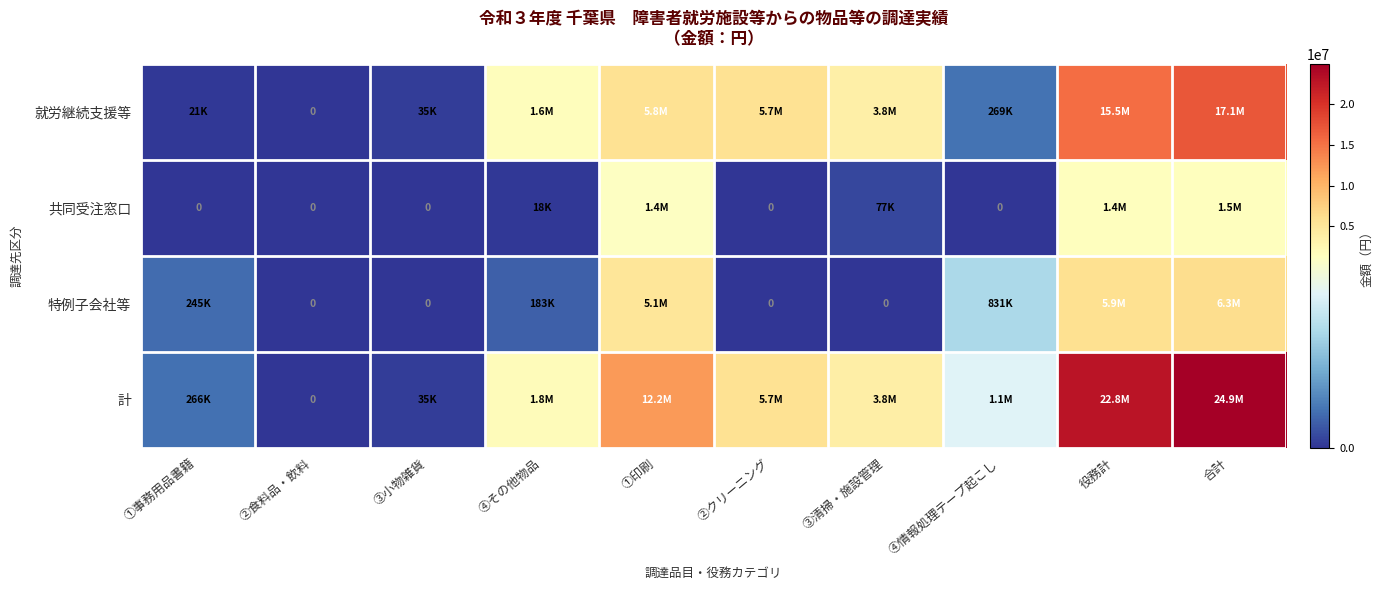

Which series has the widest spread of values?

計